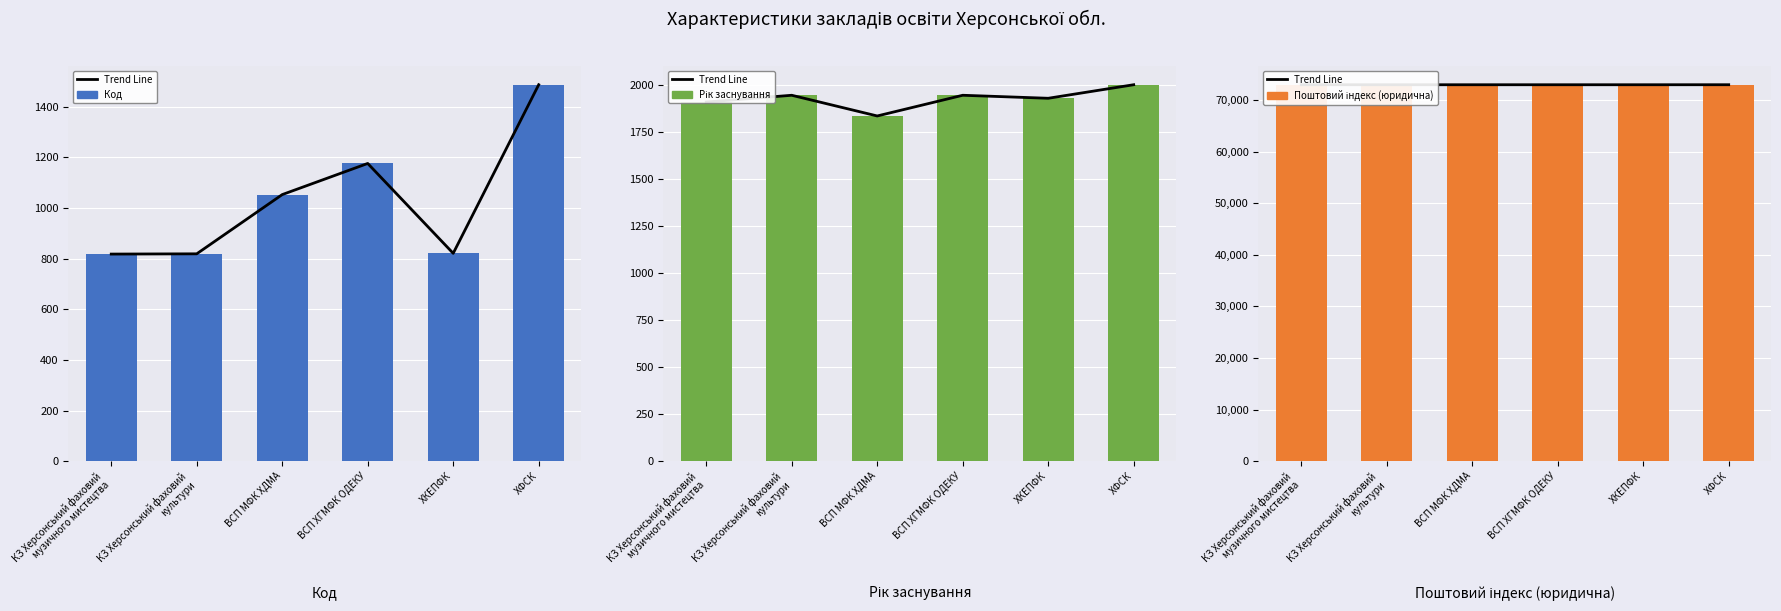

Reading left to right, list all the values displayed in this chart.

Trend Line: КЗ Херсонський фаховий
музичного мистецтва=73000	КЗ Херсонський фаховий
культури=73000	ВСП МФК ХДМА=73000	ВСП ХГМФК ОДЕКУ=73000	ХКЕПФК=73000	ХФСК=73003
Код: КЗ Херсонський фаховий
музичного мистецтва=818	КЗ Херсонський фаховий
культури=819	ВСП МФК ХДМА=1053	ВСП ХГМФК ОДЕКУ=1176	ХКЕПФК=821	ХФСК=1487
Рік заснування: КЗ Херсонський фаховий
музичного мистецтва=1908	КЗ Херсонський фаховий
культури=1944	ВСП МФК ХДМА=1834	ВСП ХГМФК ОДЕКУ=1944	ХКЕПФК=1928	ХФСК=2000
Поштовий індекс (юридична): КЗ Херсонський фаховий
музичного мистецтва=73000	КЗ Херсонський фаховий
культури=73000	ВСП МФК ХДМА=73000	ВСП ХГМФК ОДЕКУ=73000	ХКЕПФК=73000	ХФСК=73003